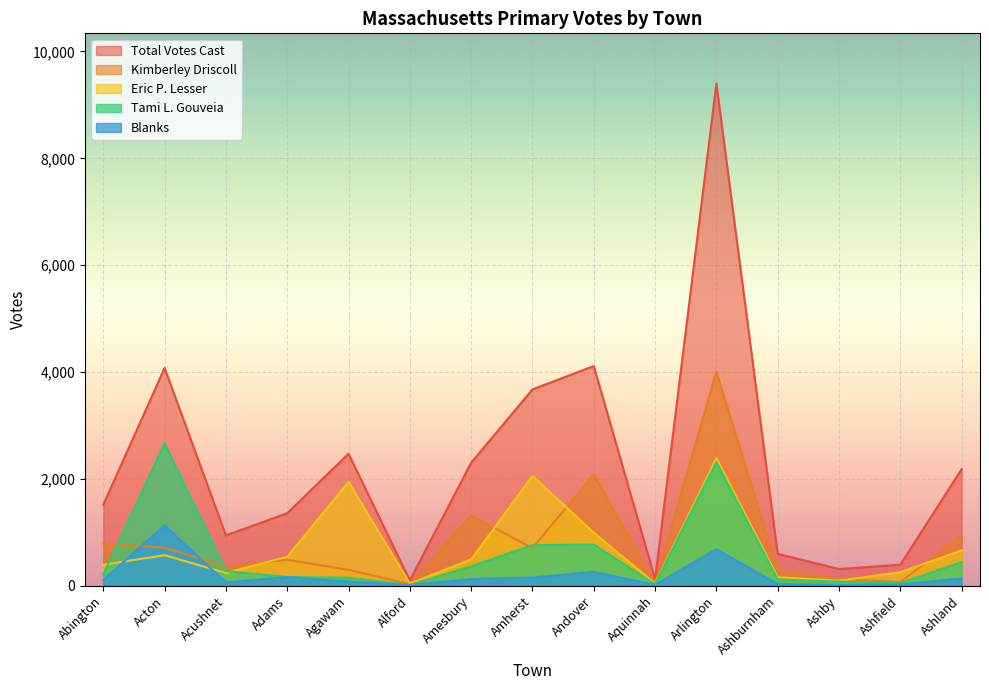

What is the sum of the Total Votes Cast values at Alford and Amherst?

3778